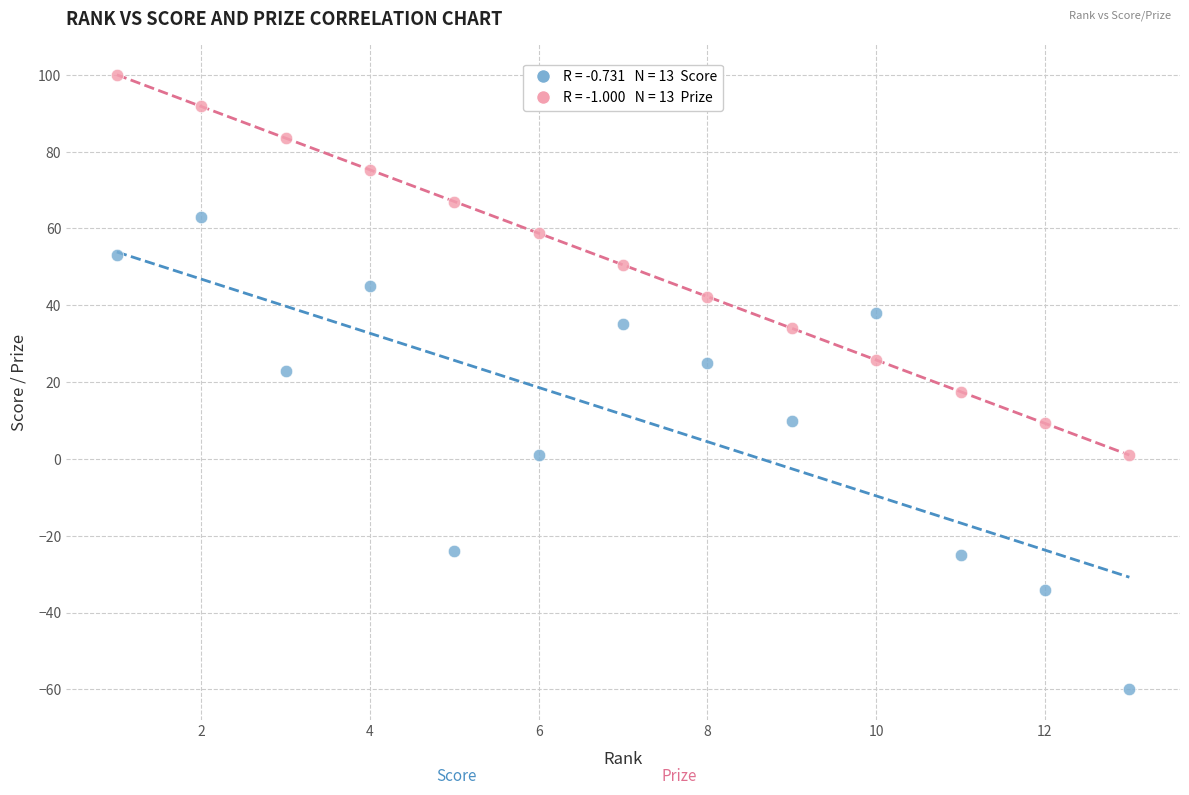

Across all data points, what is the range of Y values (max minus min)?

160.0